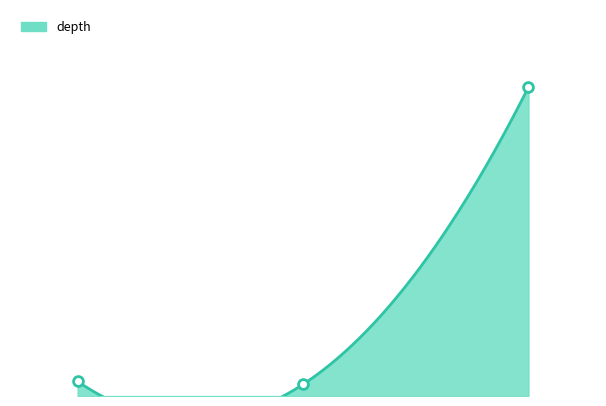

What is the change in value from 38515303 to 38519814?

+202